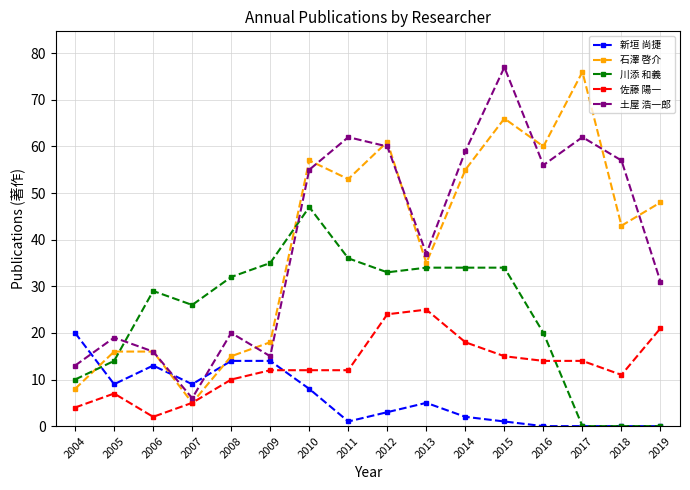

What is the difference between the maximum and minimum values in the 川添 和義 series?

47